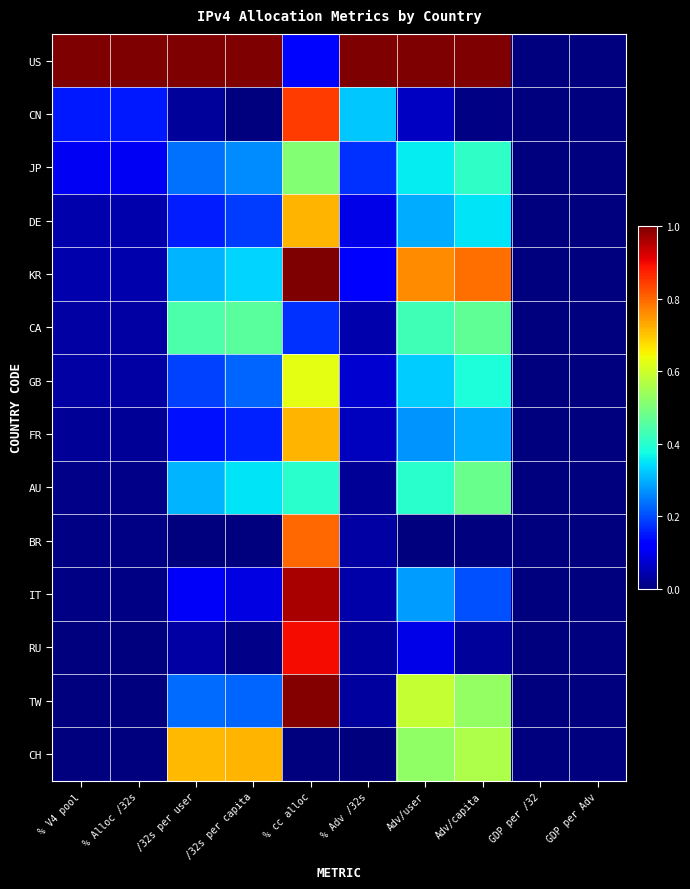

Reading left to right, what are all the values shown in this chart?

US: % V4 pool=1.0	% Alloc /32s=1.0	/32s per user=1.0	/32s per capita=1.0	% cc alloc=0.1	% Adv /32s=1.0	Adv/user=1.0	Adv/capita=1.0	GDP per /32=0.0	GDP per Adv=0.0
CN: % V4 pool=0.1	% Alloc /32s=0.1	/32s per user=0.0	/32s per capita=0.0	% cc alloc=0.8	% Adv /32s=0.3	Adv/user=0.1	Adv/capita=0.0	GDP per /32=0.0	GDP per Adv=0.0
JP: % V4 pool=0.1	% Alloc /32s=0.1	/32s per user=0.2	/32s per capita=0.3	% cc alloc=0.5	% Adv /32s=0.2	Adv/user=0.4	Adv/capita=0.4	GDP per /32=0.0	GDP per Adv=0.0
DE: % V4 pool=0.0	% Alloc /32s=0.0	/32s per user=0.2	/32s per capita=0.2	% cc alloc=0.7	% Adv /32s=0.1	Adv/user=0.3	Adv/capita=0.4	GDP per /32=0.0	GDP per Adv=0.0
KR: % V4 pool=0.0	% Alloc /32s=0.0	/32s per user=0.3	/32s per capita=0.3	% cc alloc=1.0	% Adv /32s=0.1	Adv/user=0.8	Adv/capita=0.8	GDP per /32=0.0	GDP per Adv=0.0
CA: % V4 pool=0.0	% Alloc /32s=0.0	/32s per user=0.4	/32s per capita=0.5	% cc alloc=0.2	% Adv /32s=0.0	Adv/user=0.4	Adv/capita=0.5	GDP per /32=0.0	GDP per Adv=0.0
GB: % V4 pool=0.0	% Alloc /32s=0.0	/32s per user=0.2	/32s per capita=0.2	% cc alloc=0.6	% Adv /32s=0.1	Adv/user=0.3	Adv/capita=0.4	GDP per /32=0.0	GDP per Adv=0.0
FR: % V4 pool=0.0	% Alloc /32s=0.0	/32s per user=0.1	/32s per capita=0.2	% cc alloc=0.7	% Adv /32s=0.1	Adv/user=0.3	Adv/capita=0.3	GDP per /32=0.0	GDP per Adv=0.0
AU: % V4 pool=0.0	% Alloc /32s=0.0	/32s per user=0.3	/32s per capita=0.3	% cc alloc=0.4	% Adv /32s=0.0	Adv/user=0.4	Adv/capita=0.5	GDP per /32=0.0	GDP per Adv=0.0
BR: % V4 pool=0.0	% Alloc /32s=0.0	/32s per user=0.0	/32s per capita=0.0	% cc alloc=0.8	% Adv /32s=0.0	Adv/user=0.0	Adv/capita=0.0	GDP per /32=0.0	GDP per Adv=0.0
IT: % V4 pool=0.0	% Alloc /32s=0.0	/32s per user=0.1	/32s per capita=0.1	% cc alloc=1.0	% Adv /32s=0.0	Adv/user=0.3	Adv/capita=0.2	GDP per /32=0.0	GDP per Adv=0.0
RU: % V4 pool=0.0	% Alloc /32s=0.0	/32s per user=0.0	/32s per capita=0.0	% cc alloc=0.9	% Adv /32s=0.0	Adv/user=0.1	Adv/capita=0.0	GDP per /32=0.0	GDP per Adv=0.0
TW: % V4 pool=0.0	% Alloc /32s=0.0	/32s per user=0.2	/32s per capita=0.2	% cc alloc=1.0	% Adv /32s=0.0	Adv/user=0.6	Adv/capita=0.5	GDP per /32=0.0	GDP per Adv=0.0
CH: % V4 pool=0.0	% Alloc /32s=0.0	/32s per user=0.7	/32s per capita=0.7	% cc alloc=0.0	% Adv /32s=0.0	Adv/user=0.5	Adv/capita=0.6	GDP per /32=0.0	GDP per Adv=0.0